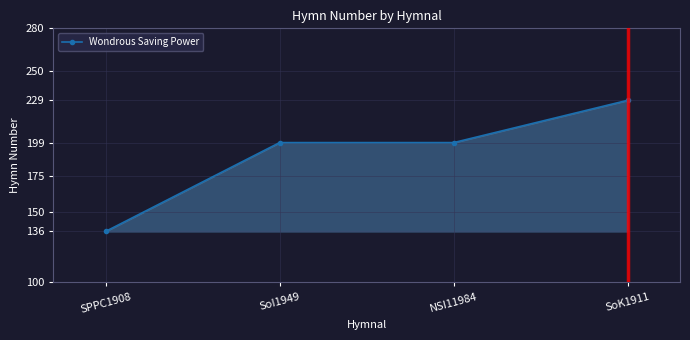

Reading left to right, what are all the values shown in this chart?

136	199	199	229